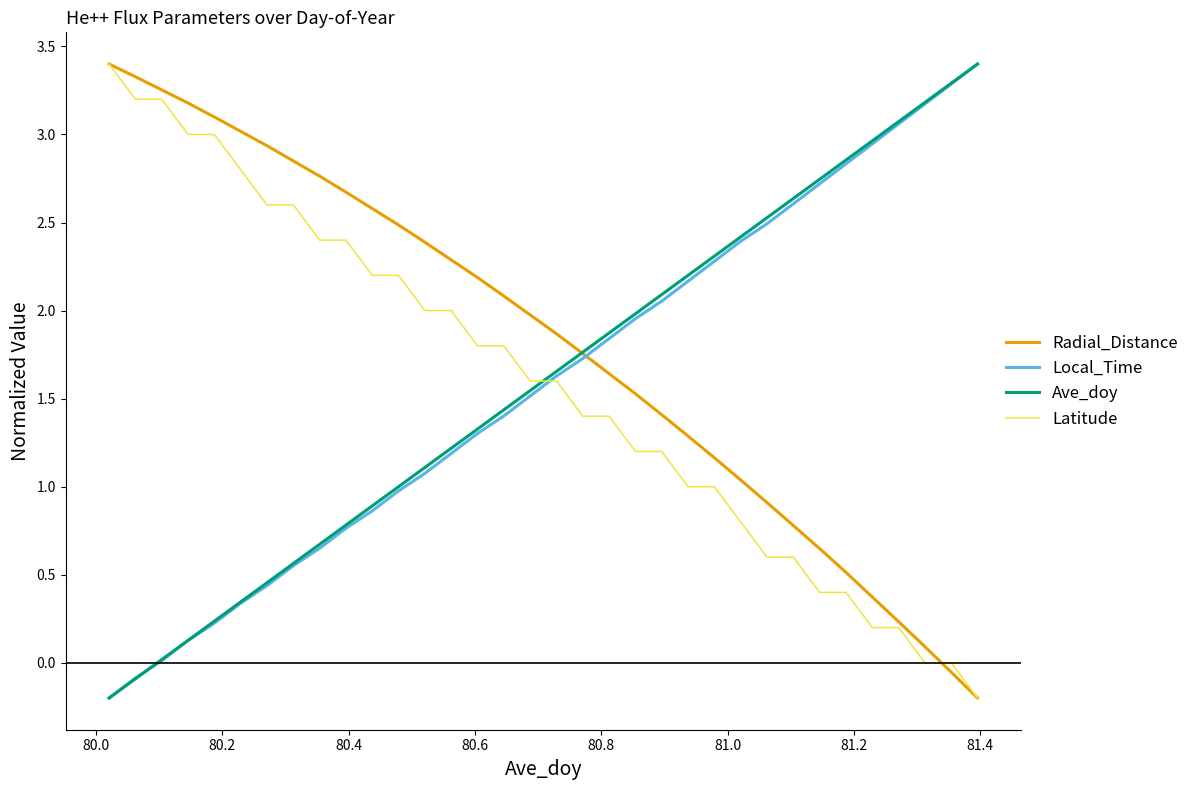

At how many categories does at least one series exceed 1?

34